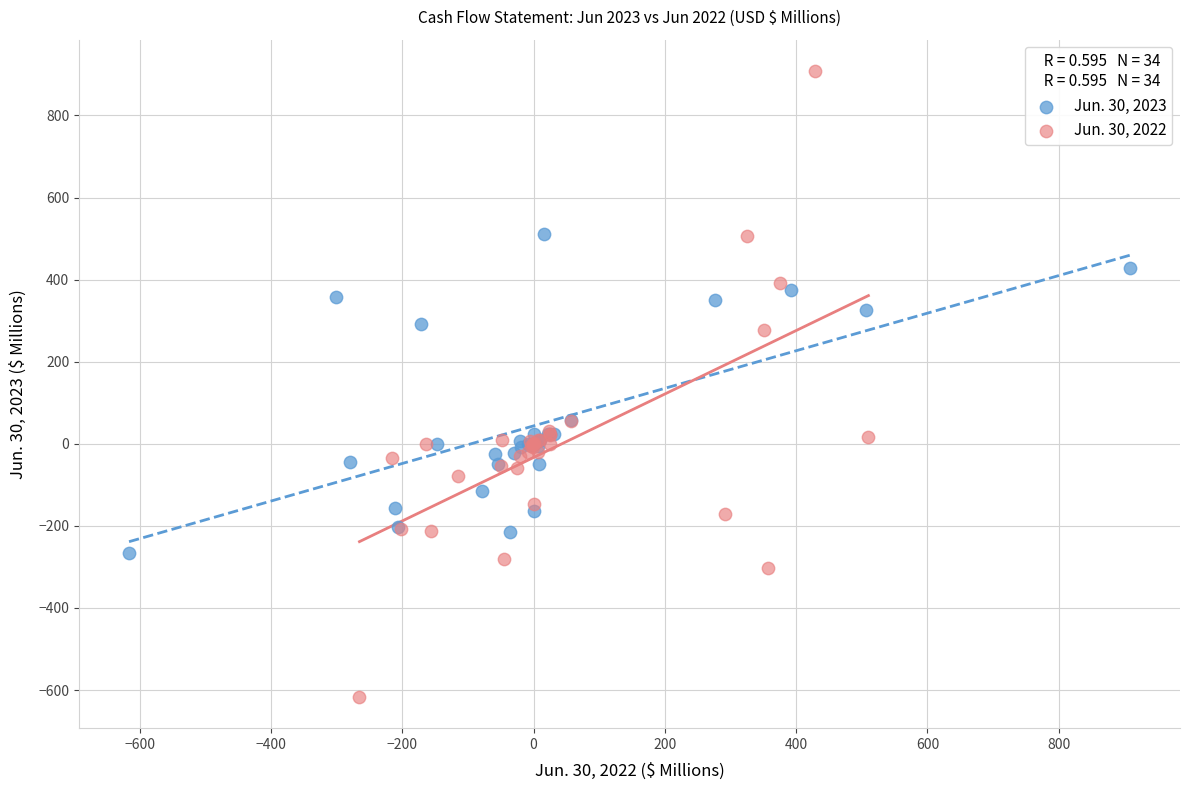

Which series contains the lowest Y value?

Jun. 30, 2022